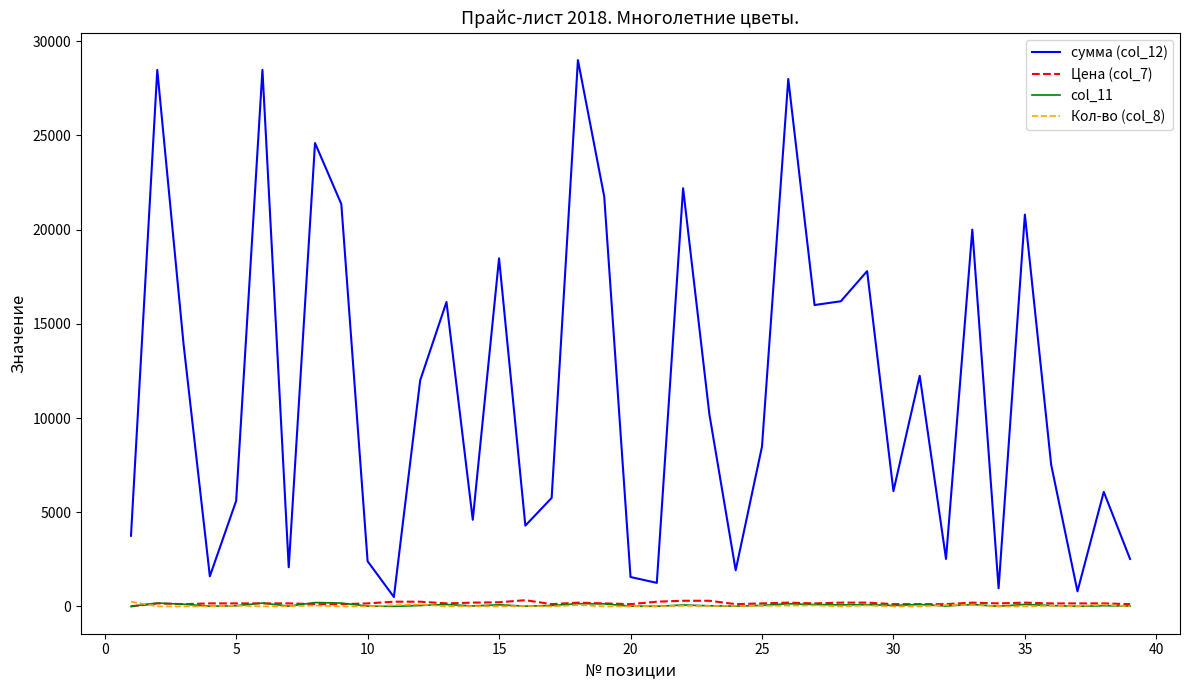

Which series has the largest range (max minus min)?

сумма (col_12)